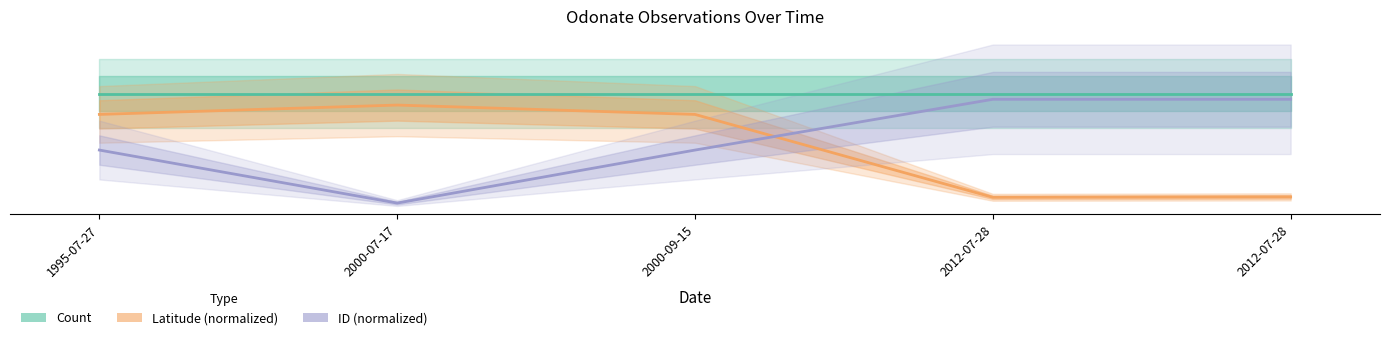

What is the difference between the Latitude (normalized) values at 2012-07-28 and 1995-07-27?

0.7